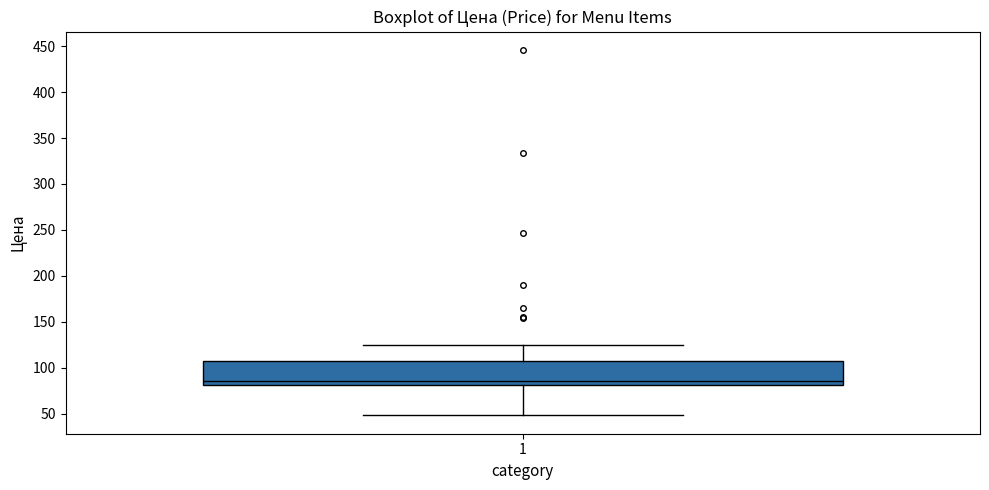

Where does the lower whisker of the box at x = 1 end on the y-axis? The values are not printed on the chart, so give them approximately, as read against the axis.

50